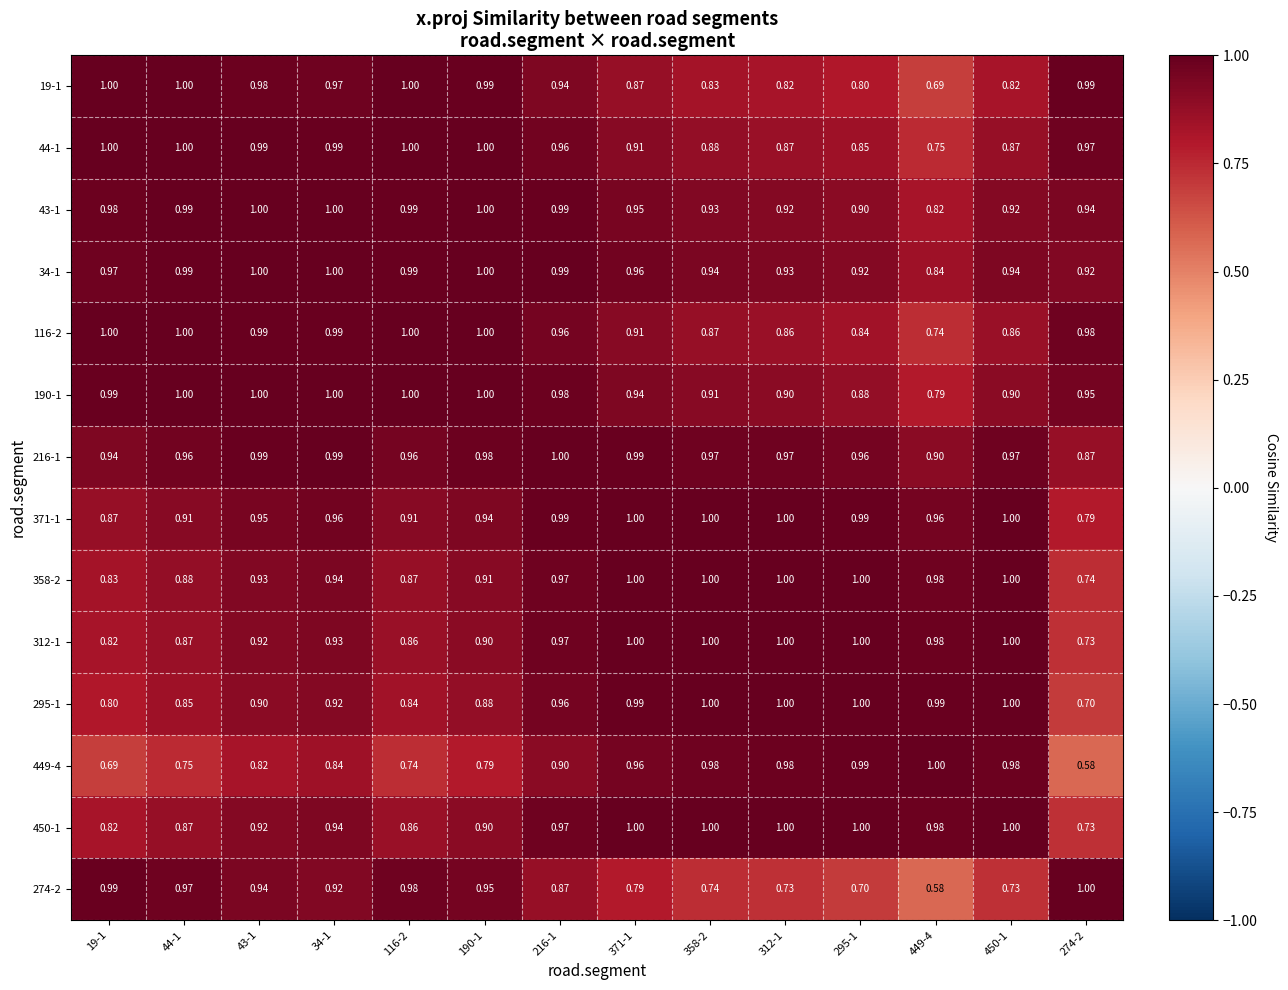

At how many categories does at least one series exceed 0?

14